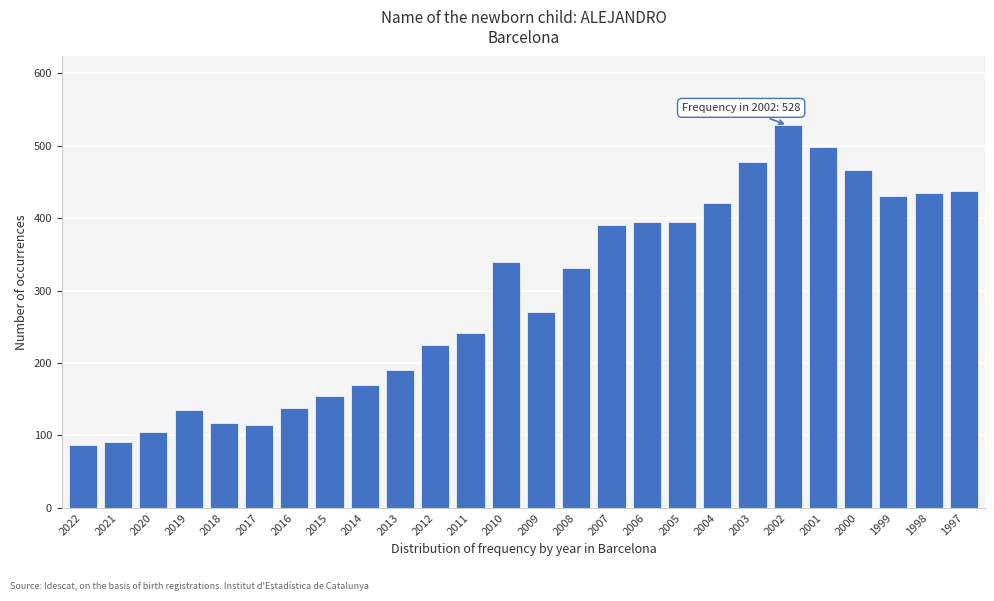

Reading left to right, transcribe all the data shown in this chart.

87	91	105	135	117	114	138	155	170	191	225	242	339	271	331	390	395	395	421	478	528	498	466	431	434	438